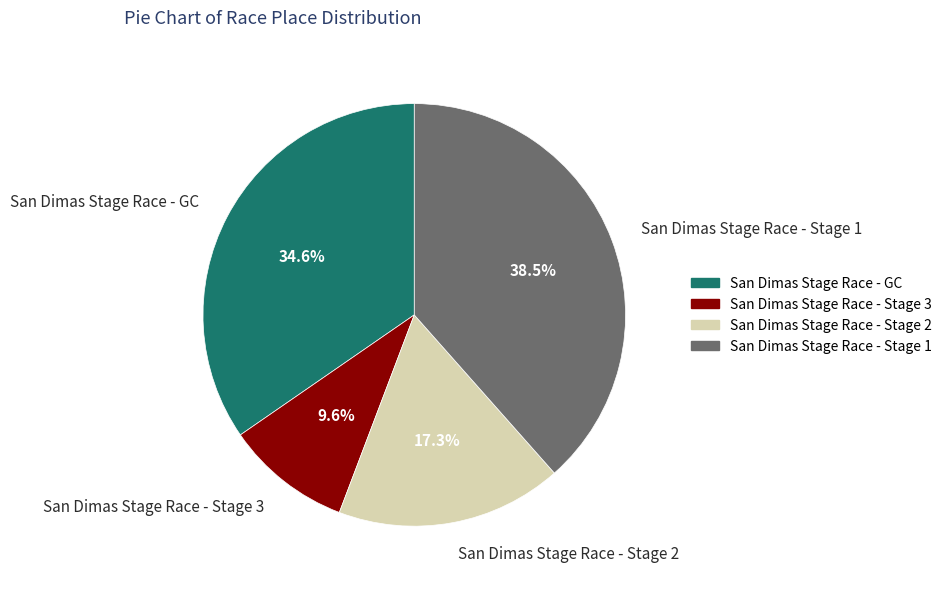

Is San Dimas Stage Race - GC the majority of the pie?

No